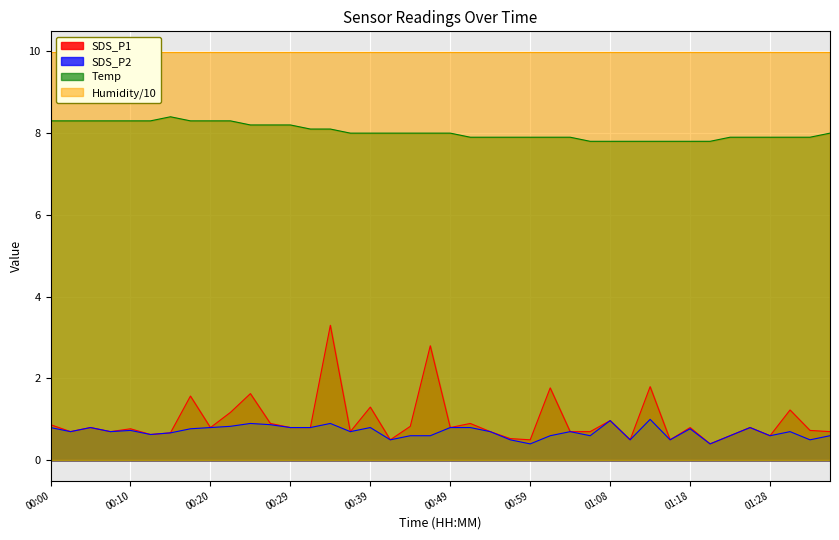

What is the difference between the second highest and second lowest values in the Temp series?

0.5